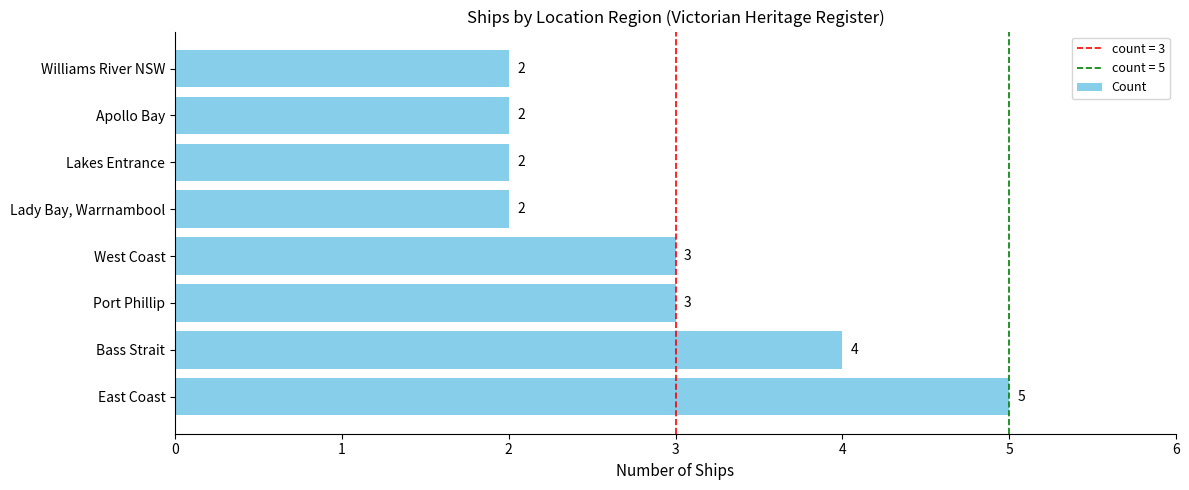

Is it true that the value at Port Phillip is 5?

False